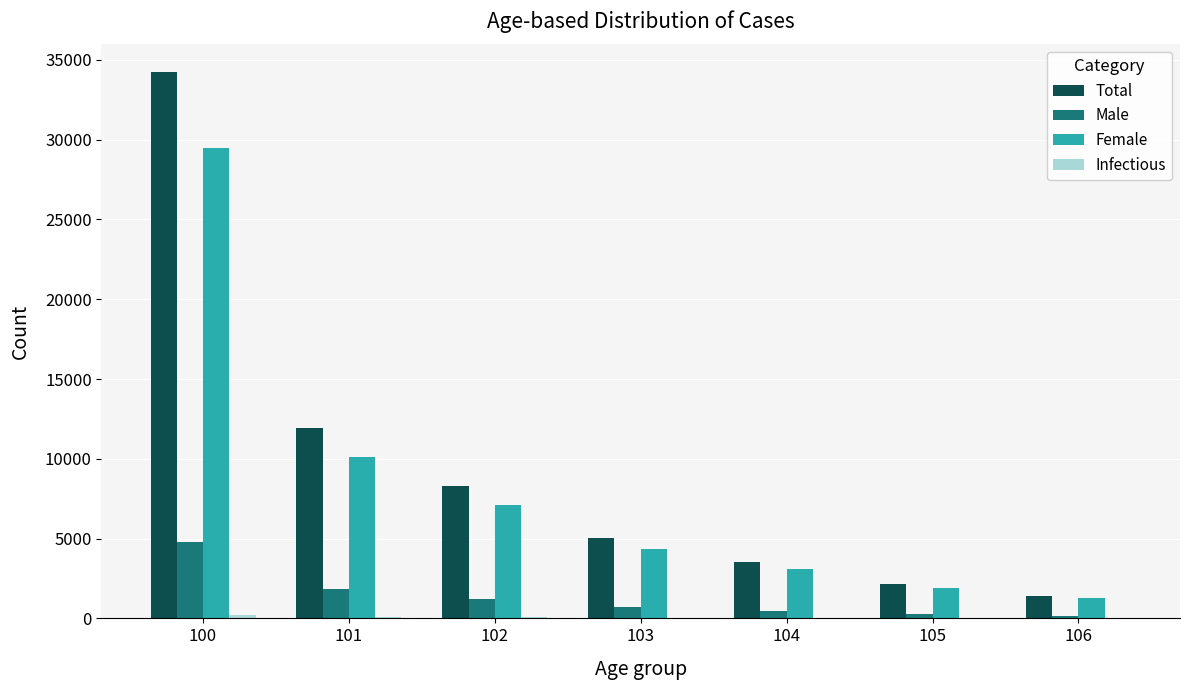

Is it true that Male equals 464 at 104?

True